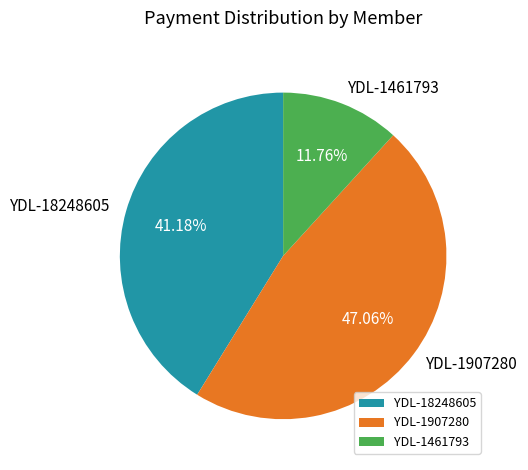

How many segments does this pie chart have?

3